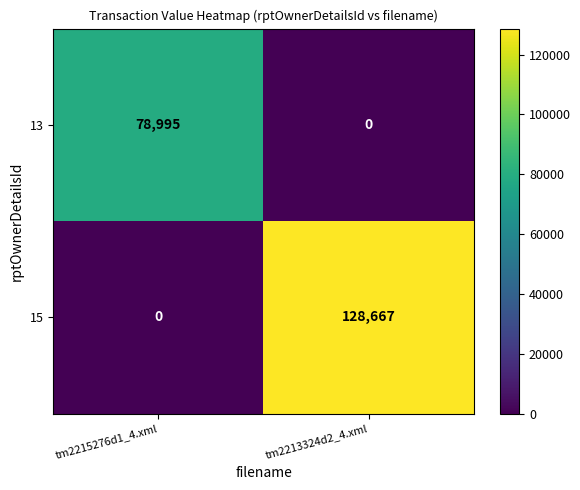

Which series changed the most between tm2215276d1_4.xml and tm2213324d2_4.xml?

15